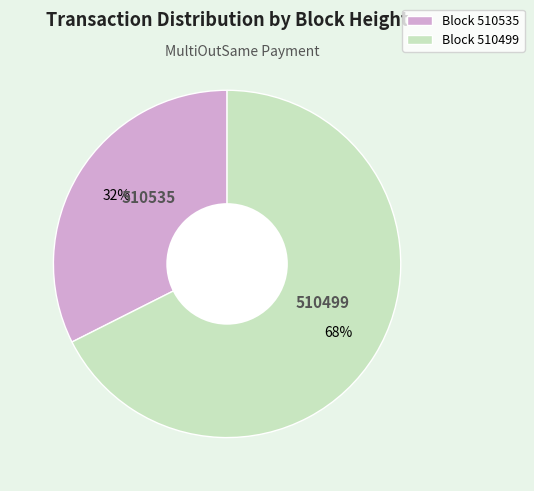

Approximately how many times larger is the value at Block 510535 compared to Block 510499?

0.5